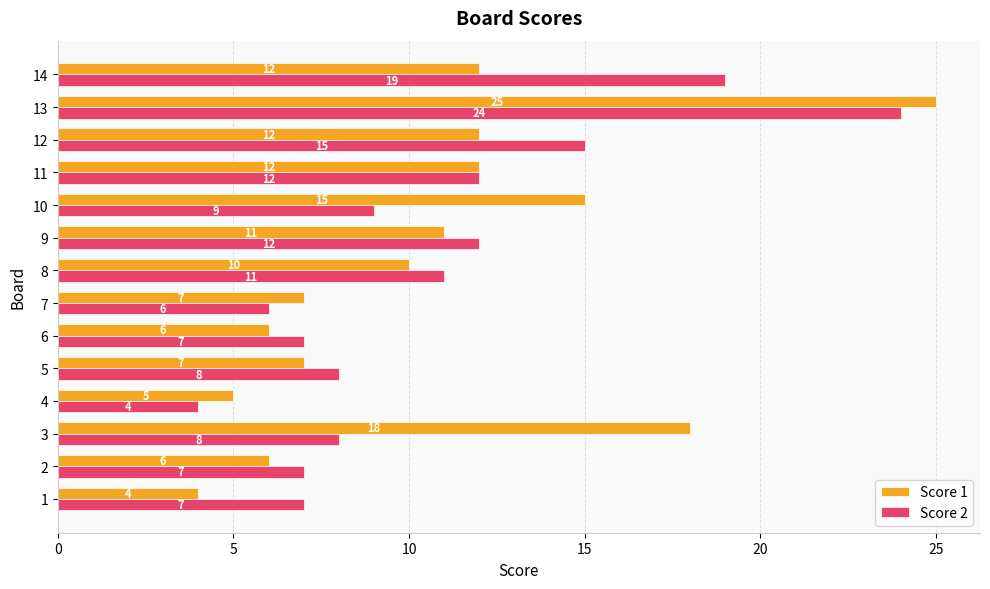

What is the difference between the maximum and minimum values in the Score 2 series?

20